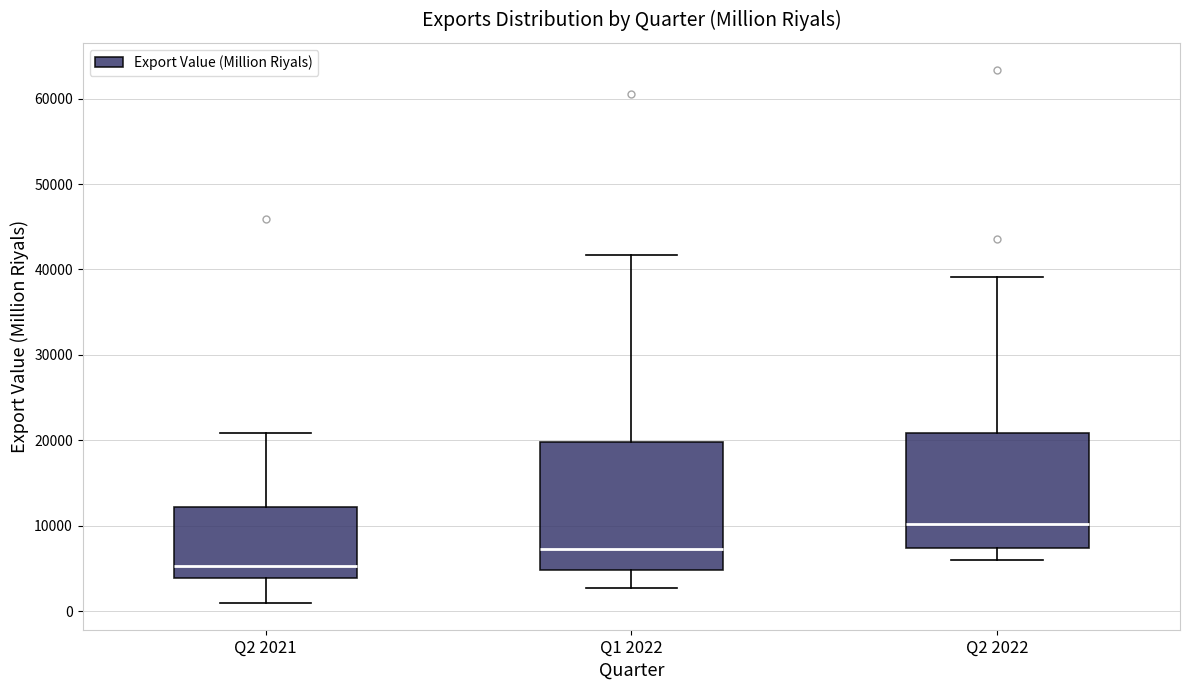

Reading left to right, transcribe this box plot: for each box, give where its median line is, the range the box spans, and where its two whiskers end, as read against the y-axis. The values are not printed on the chart, so give them approximately, as read against the axis.

Q2 2021: median 5000, box 4000 to 12000, whiskers 1000 to 21000
Q1 2022: median 7000, box 5000 to 20000, whiskers 3000 to 42000
Q2 2022: median 10000, box 7000 to 21000, whiskers 6000 to 39000